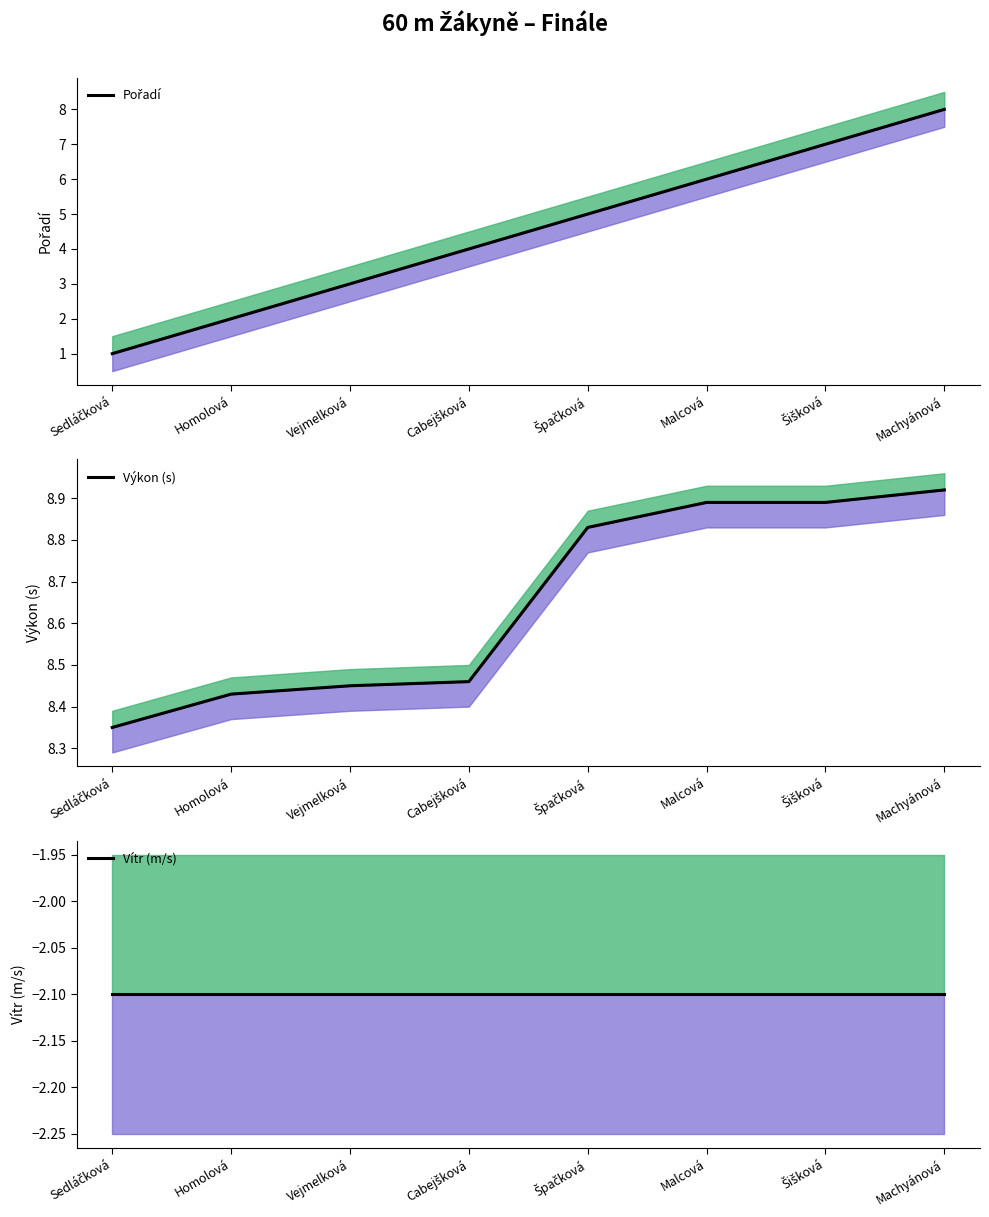

What is the value of the Pořadí point at the 7th from the left?

7.0